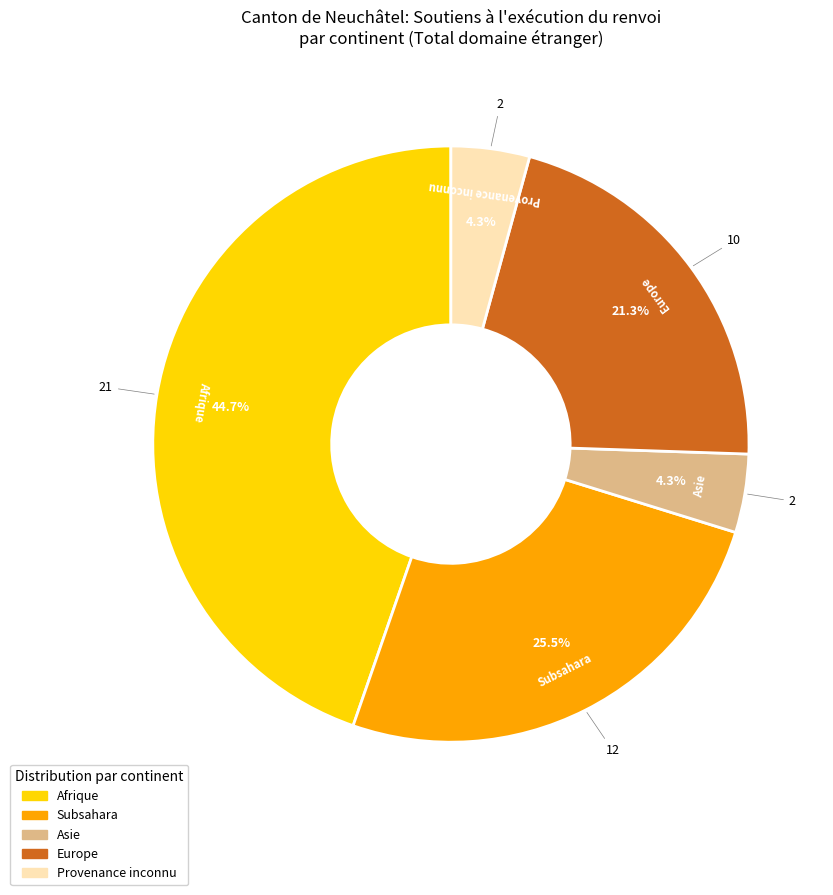

What percentage is NOT represented by Afrique?

55.3%